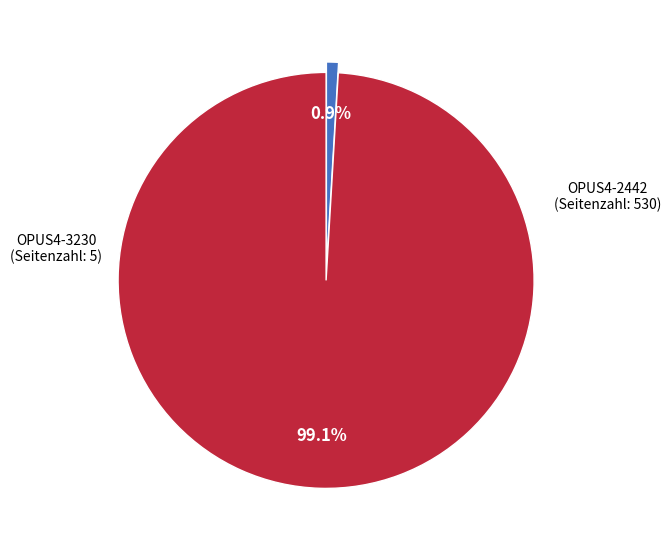

Does any single category account for the majority?

Yes